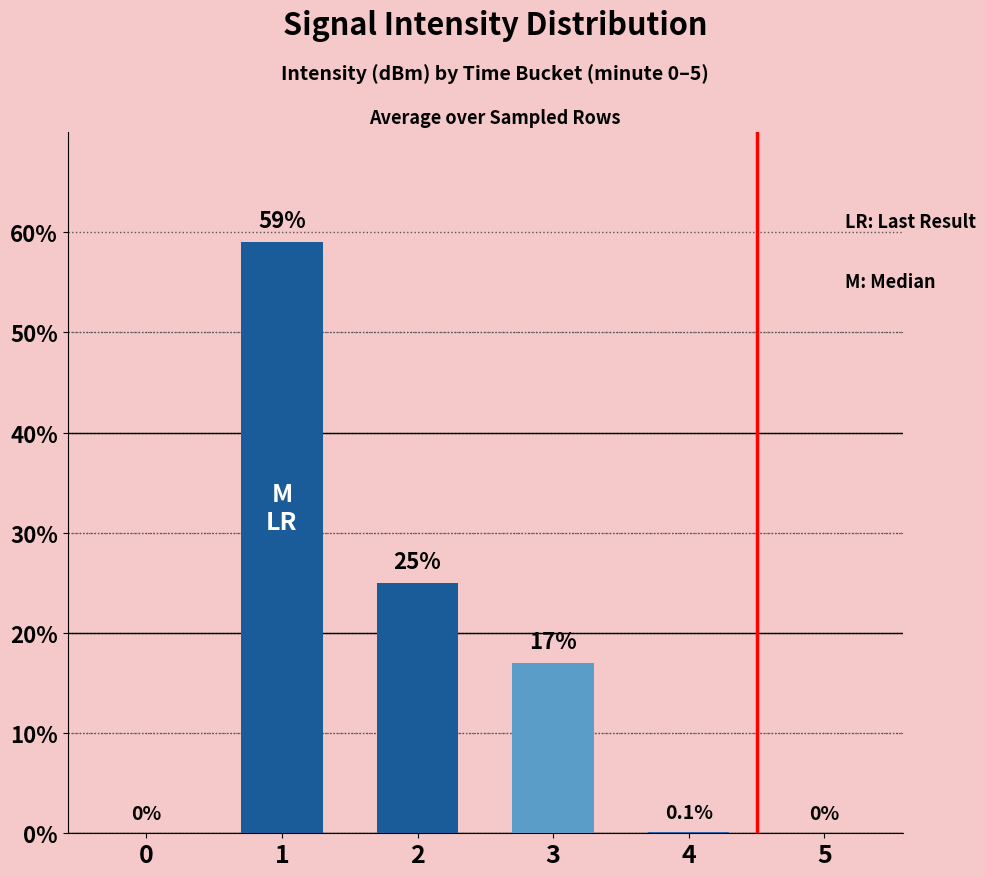

What is the maximum value shown in the chart?

59.0